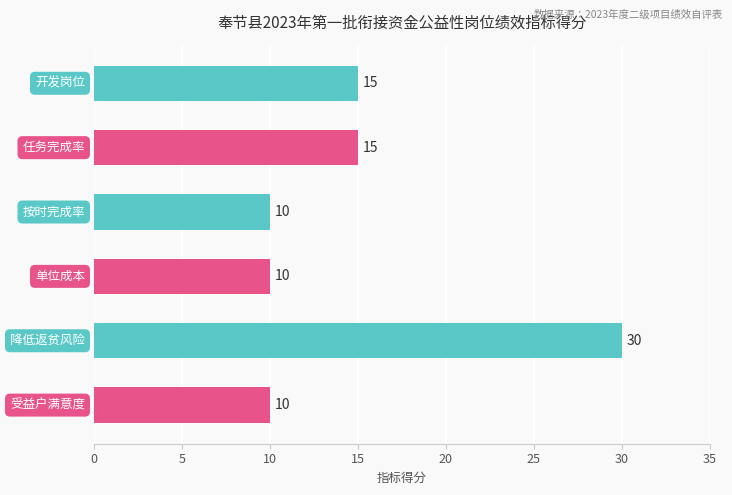

How many values are between 10 and 15?

5